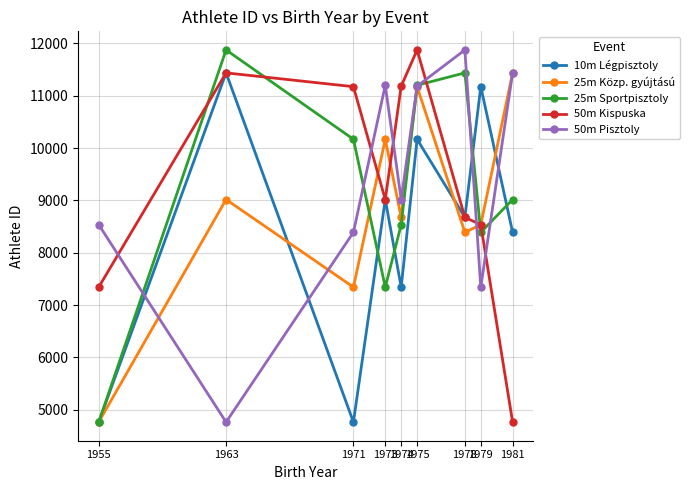

True or false: 50m Pisztoly has more than 2 interior local peaks.

False